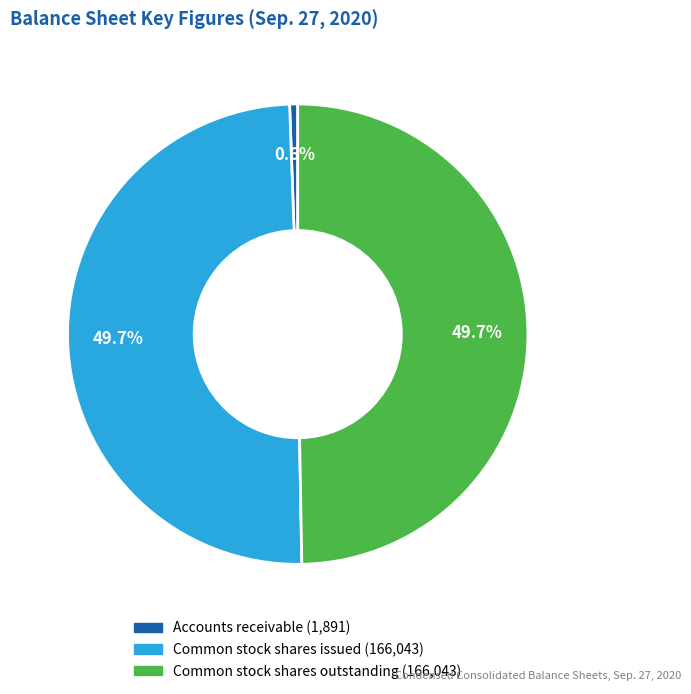

The Common stock shares outstanding slice represents 39% of the pie. True or false?

False